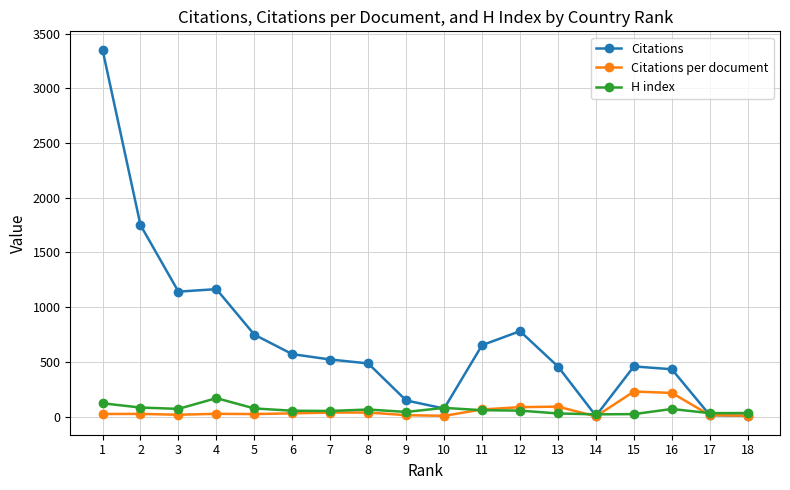

What is the value of the H index point at the 3rd from the left?

71.0